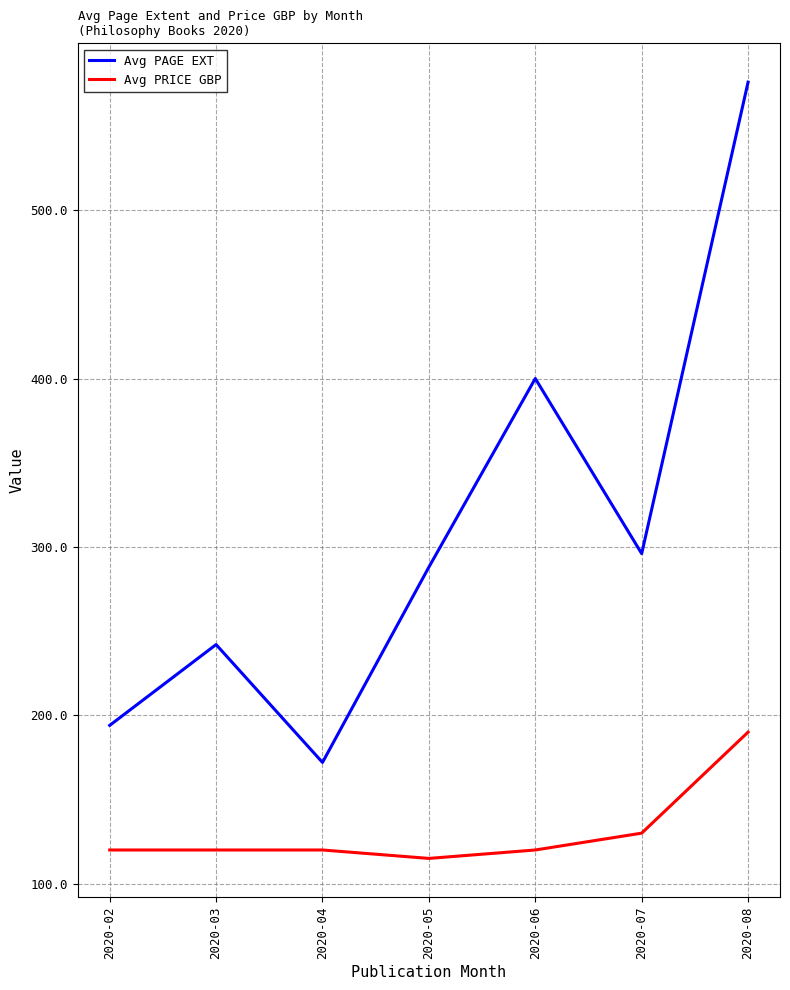

True or false: Avg PRICE GBP and Avg PAGE EXT intersect in this chart.

False